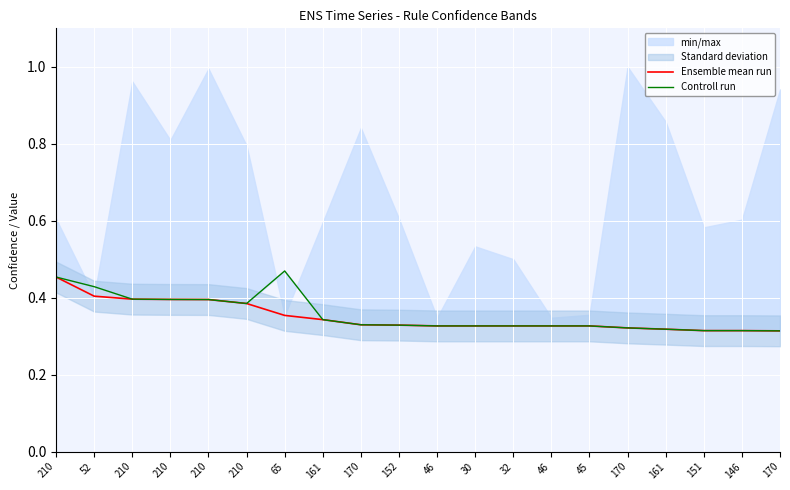

True or false: Controll run and Ensemble mean run intersect in this chart.

False